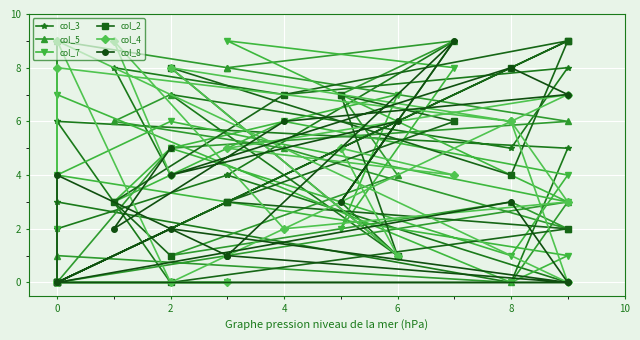

Which category has the highest value in the col_3 series?

2